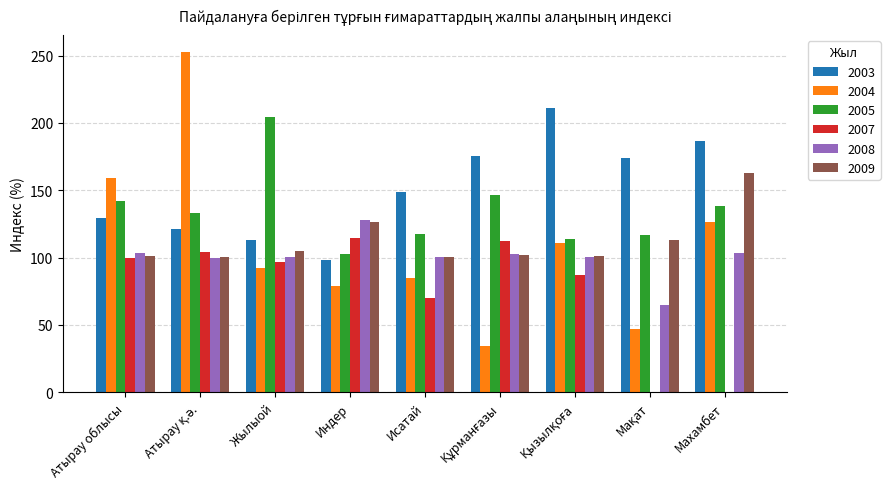

What is the sum of all 2005 values?

1214.8